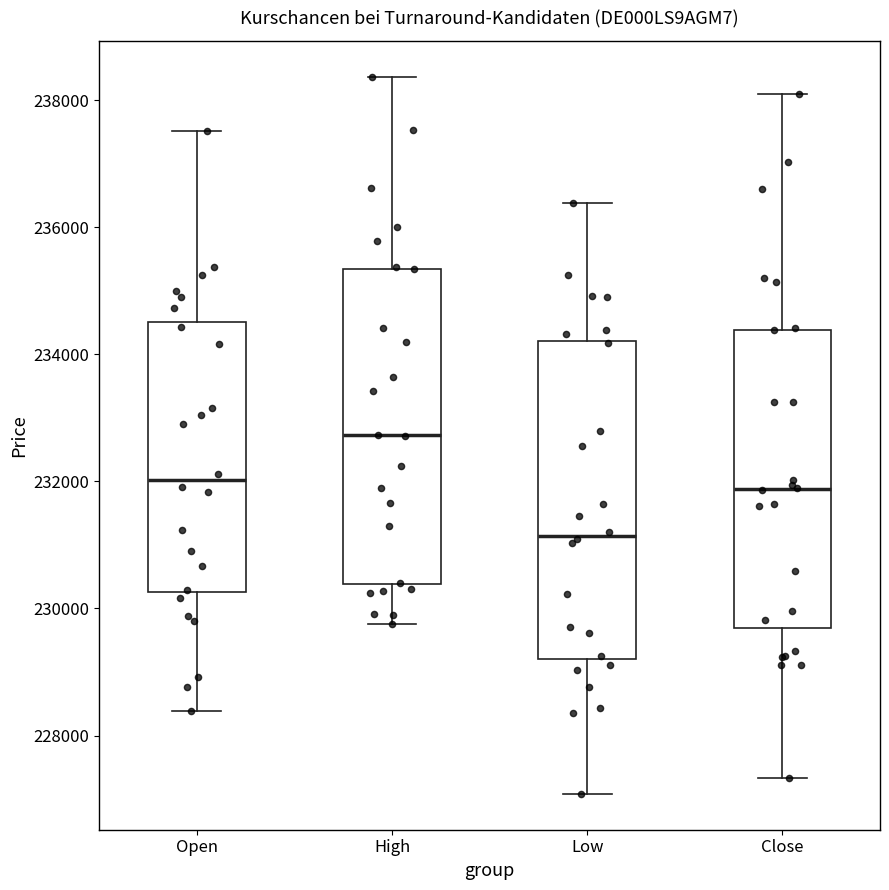

Where is the lower edge of the box for Open on the y-axis? The values are not printed on the chart, so give them approximately, as read against the axis.

230200